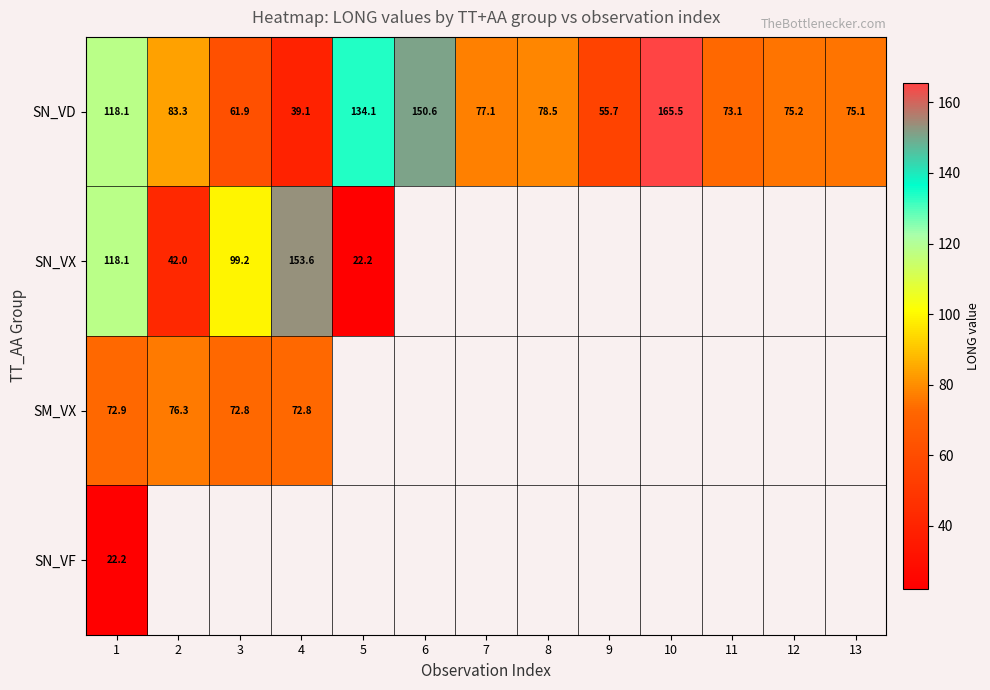

Is it true that SN_VD equals 20.3 at 2?

False